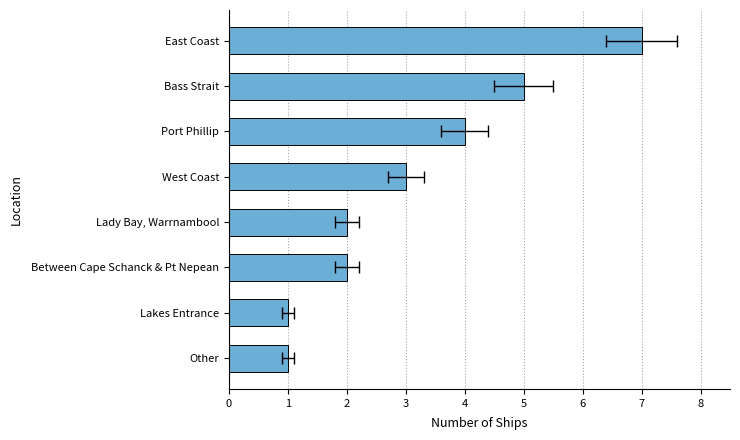

How many series are shown in this chart?

1